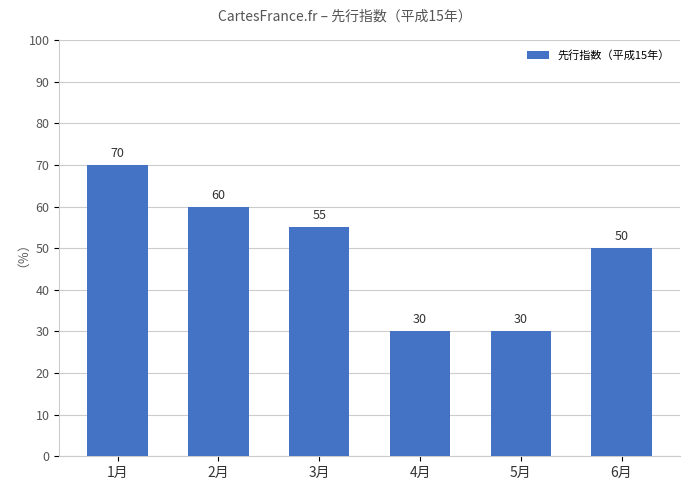

How many values are between 30 and 60?

5